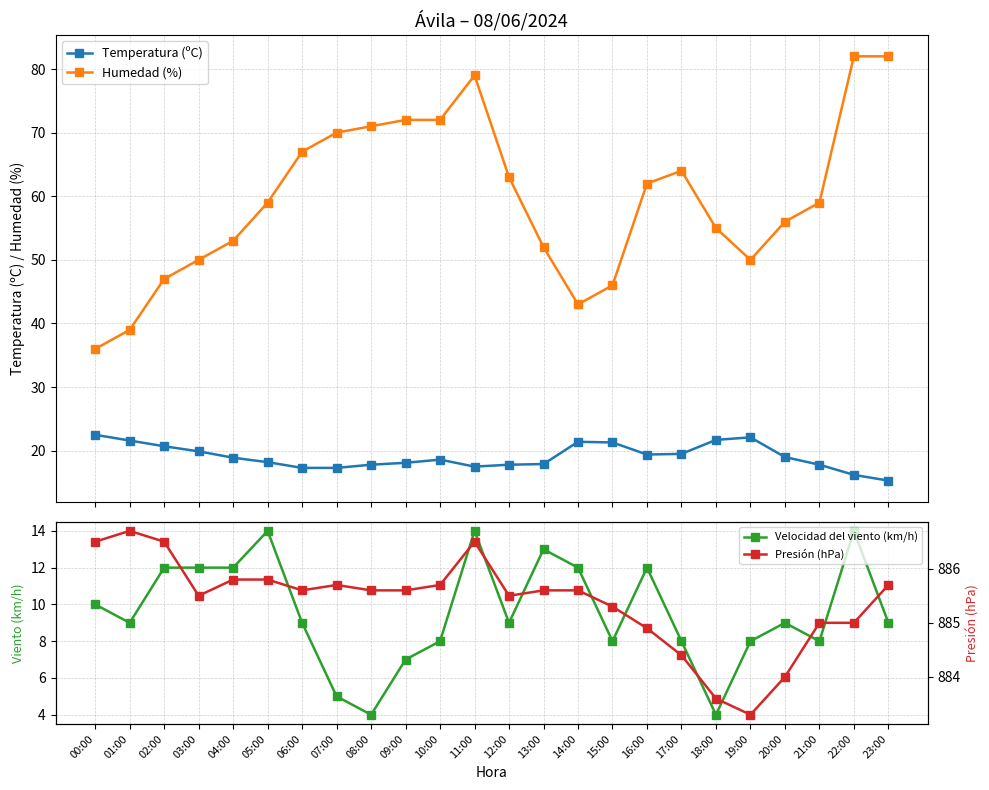

The Presión (hPa) series shows 311.6 at 07:00. True or false?

False